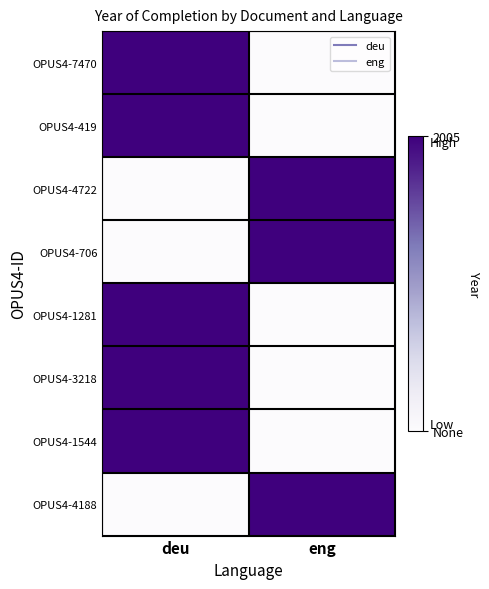

Reading left to right, transcribe all the data shown in this chart.

OPUS4-7470: deu=1	eng=0
OPUS4-419: deu=1	eng=0
OPUS4-4722: deu=0	eng=1
OPUS4-706: deu=0	eng=1
OPUS4-1281: deu=1	eng=0
OPUS4-3218: deu=1	eng=0
OPUS4-1544: deu=1	eng=0
OPUS4-4188: deu=0	eng=1